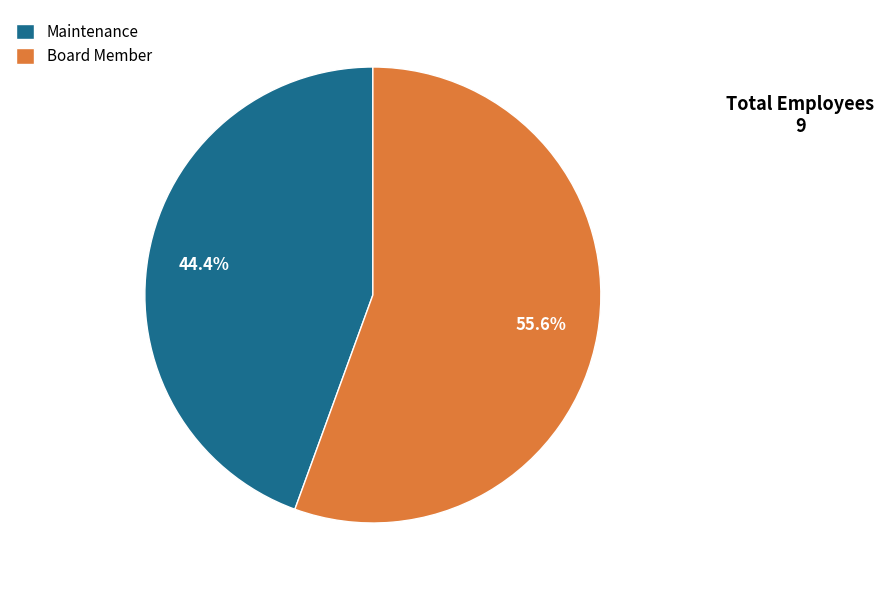

Rank the categories by value from highest to lowest.

Board Member, Maintenance